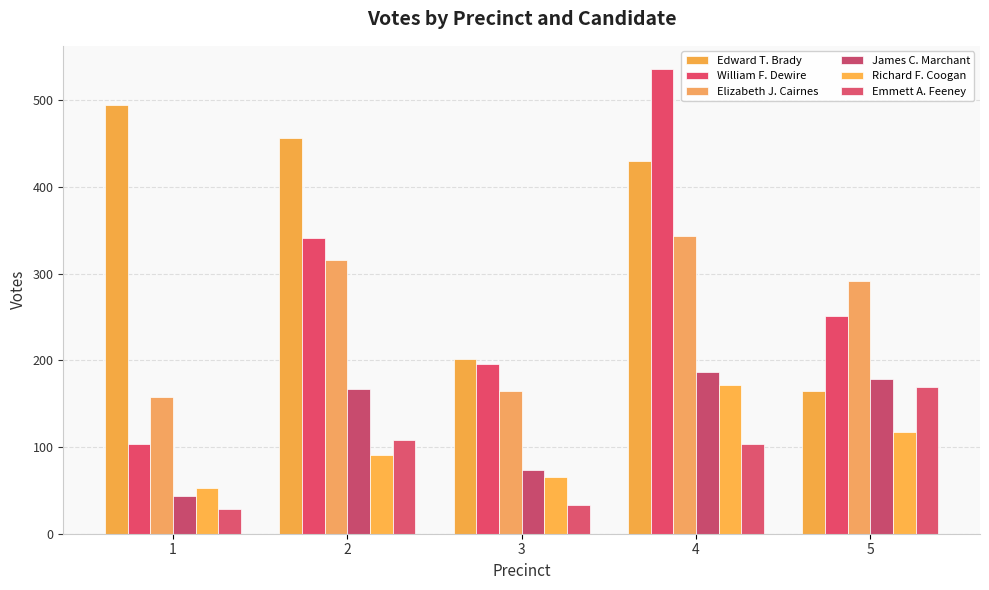

How many categories are shown in the chart?

5